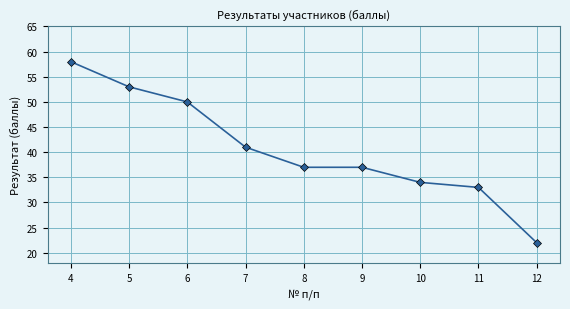

Approximately how many times larger is the value at 10 compared to 7?

0.8